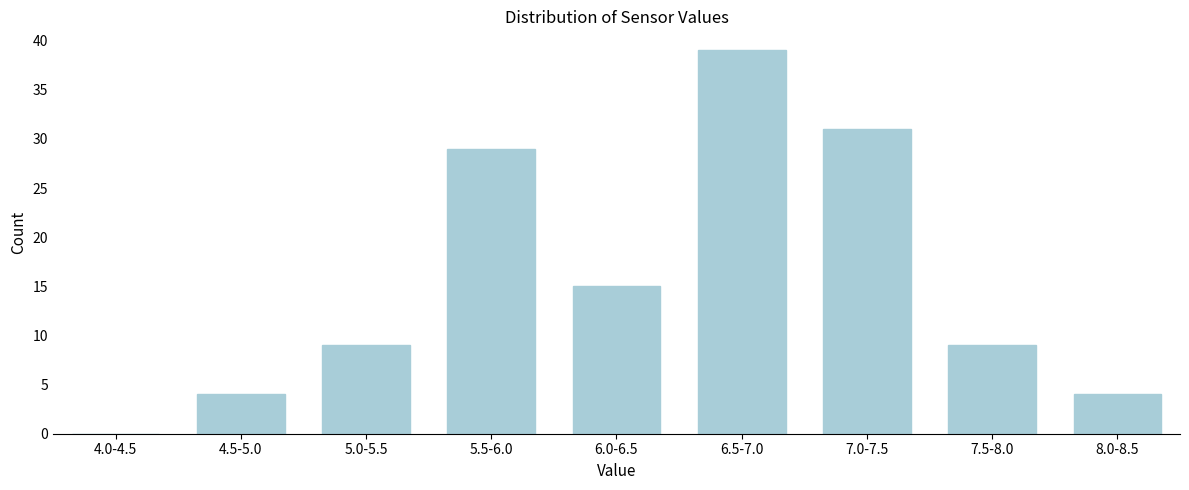

Reading right to left, what are all the values shown in this chart?

8.0-8.5=4	7.5-8.0=9	7.0-7.5=31	6.5-7.0=39	6.0-6.5=15	5.5-6.0=29	5.0-5.5=9	4.5-5.0=4	4.0-4.5=0